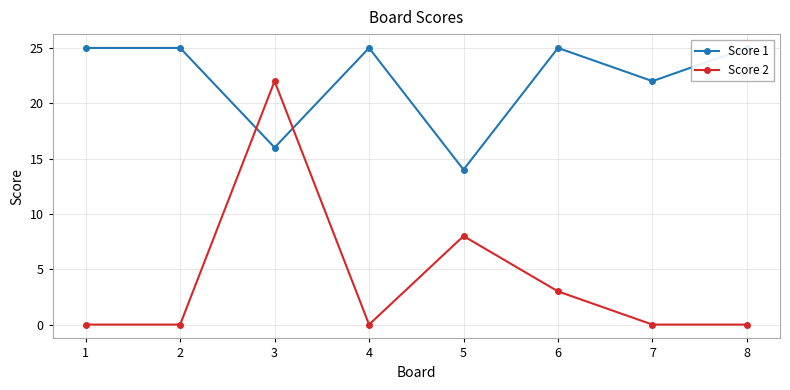

Rank the categories by Score 1 value from lowest to highest.

5, 3, 7, 1, 2, 4, 6, 8